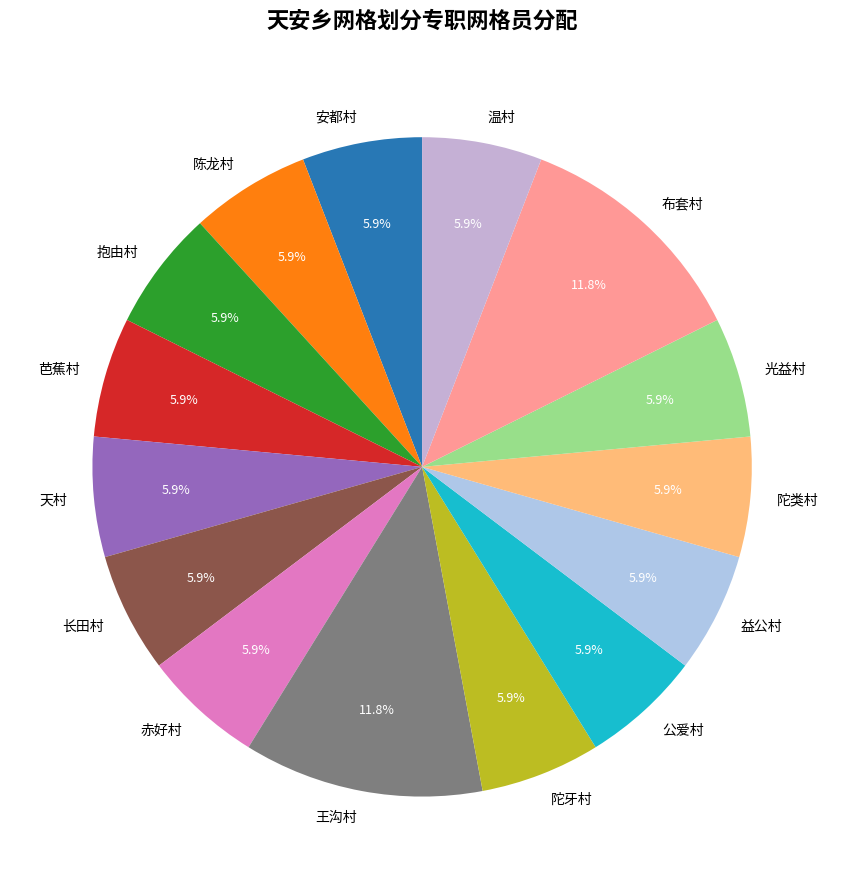

What percentage do 长田村 and 赤好村 together represent?

11.8%